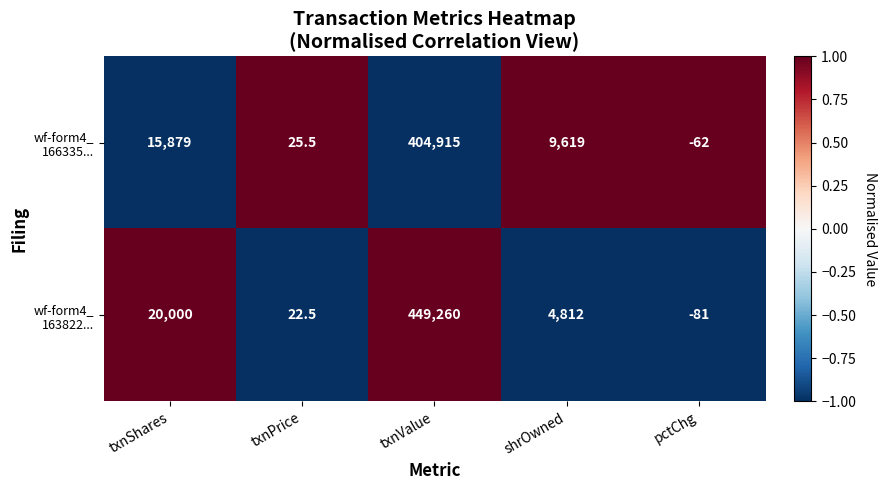

What is the difference between the highest and lowest values at pctChg?

19.0